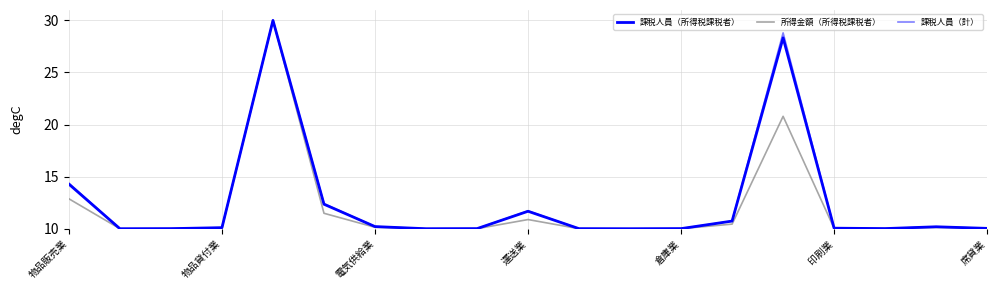

True or false: 所得金額（所得税課税者） has more than 2 points higher than both neighbors.

True